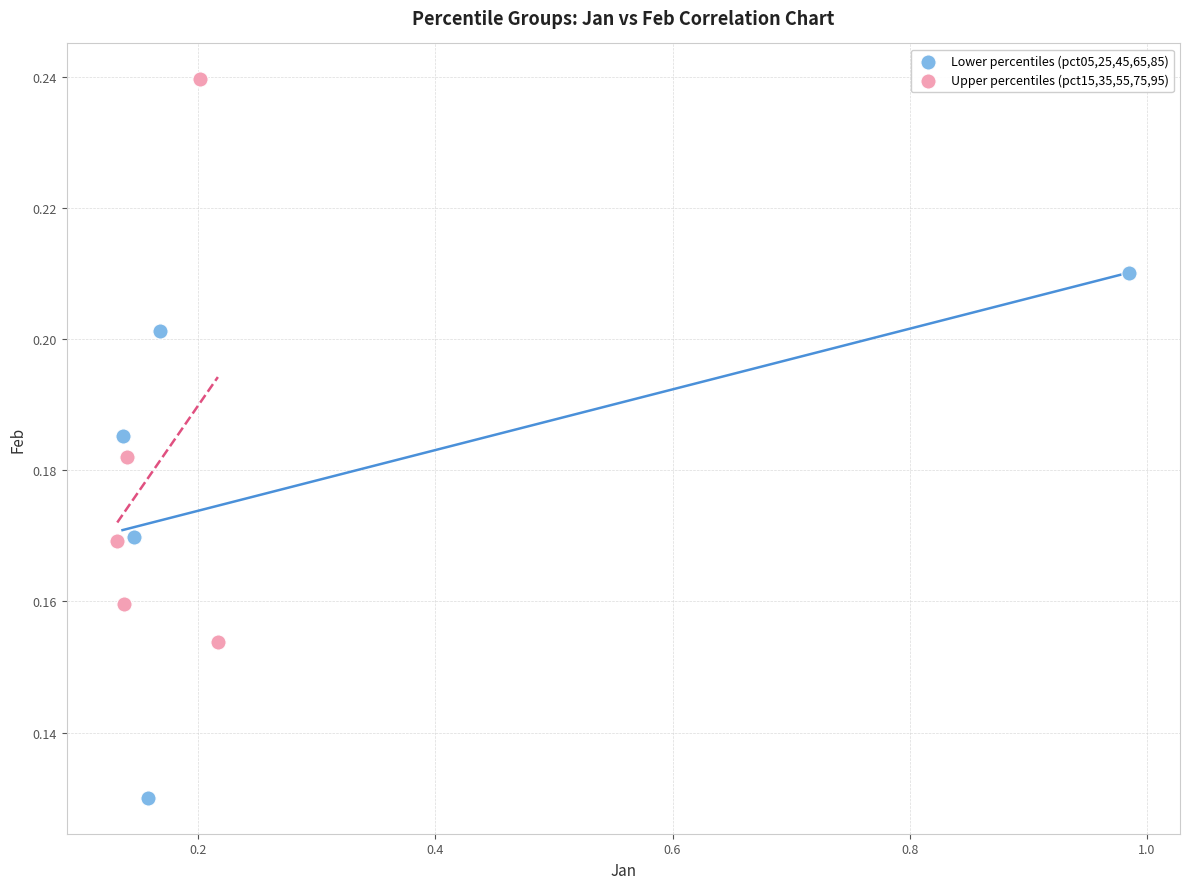

Which series has the widest spread of Y values?

Upper percentiles (pct15,35,55,75,95)